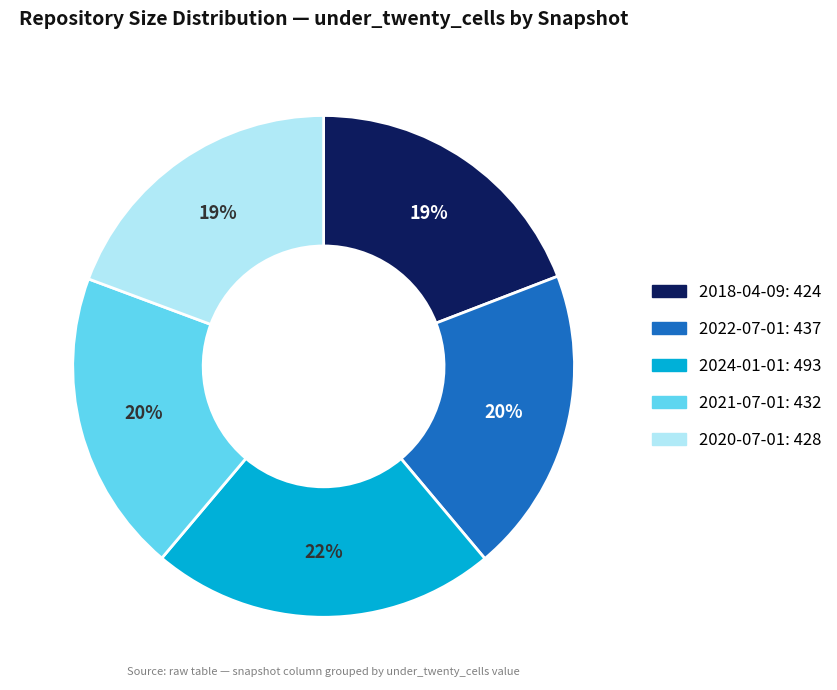

Is there a majority slice in this chart?

No